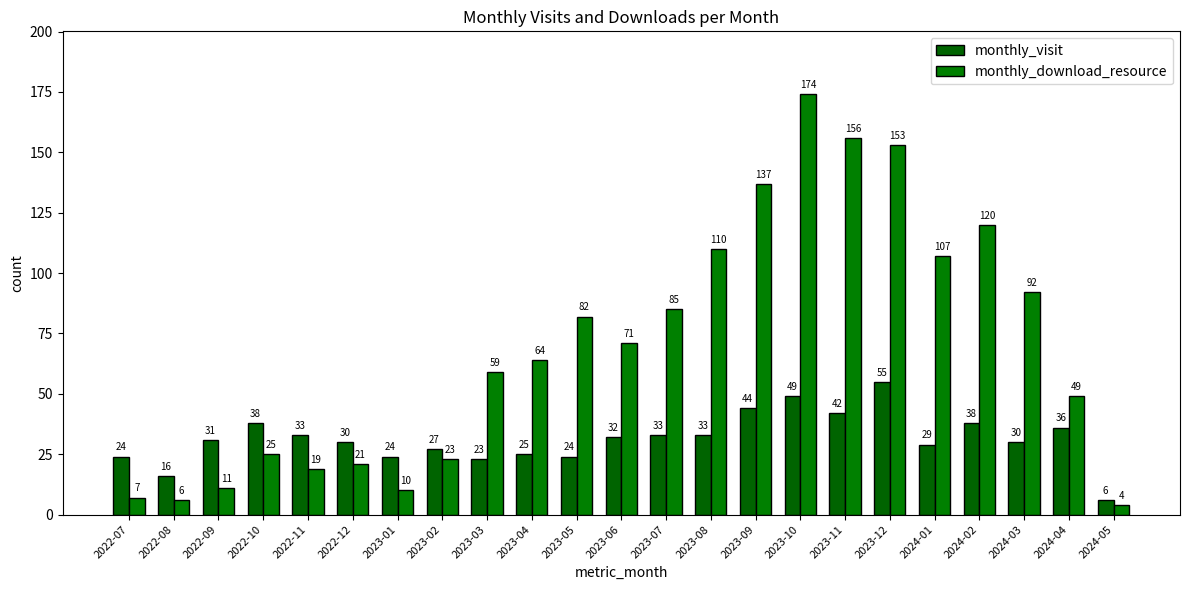

Rank the categories by monthly_download_resource value from highest to lowest.

2023-10, 2023-11, 2023-12, 2023-09, 2024-02, 2023-08, 2024-01, 2024-03, 2023-07, 2023-05, 2023-06, 2023-04, 2023-03, 2024-04, 2022-10, 2023-02, 2022-12, 2022-11, 2022-09, 2023-01, 2022-07, 2022-08, 2024-05